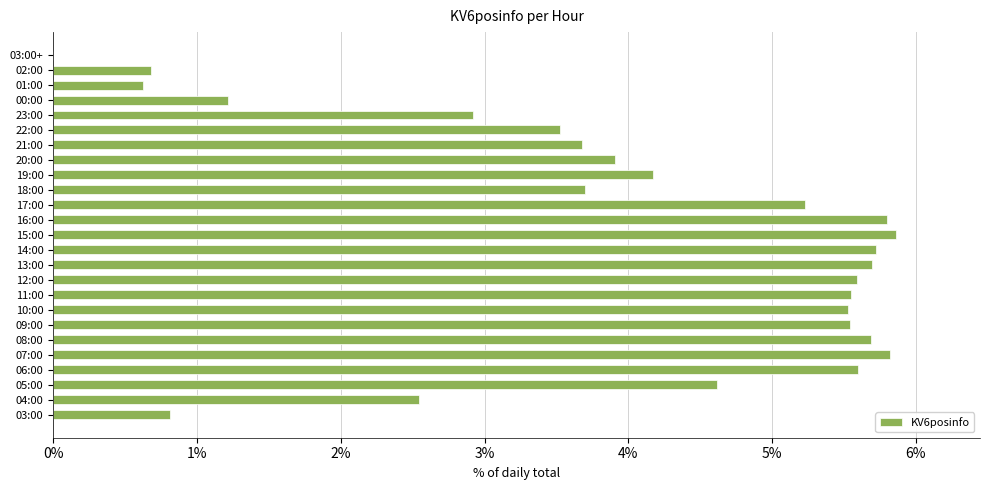

What is the change in value from 03:00 to 17:00?

+4.4